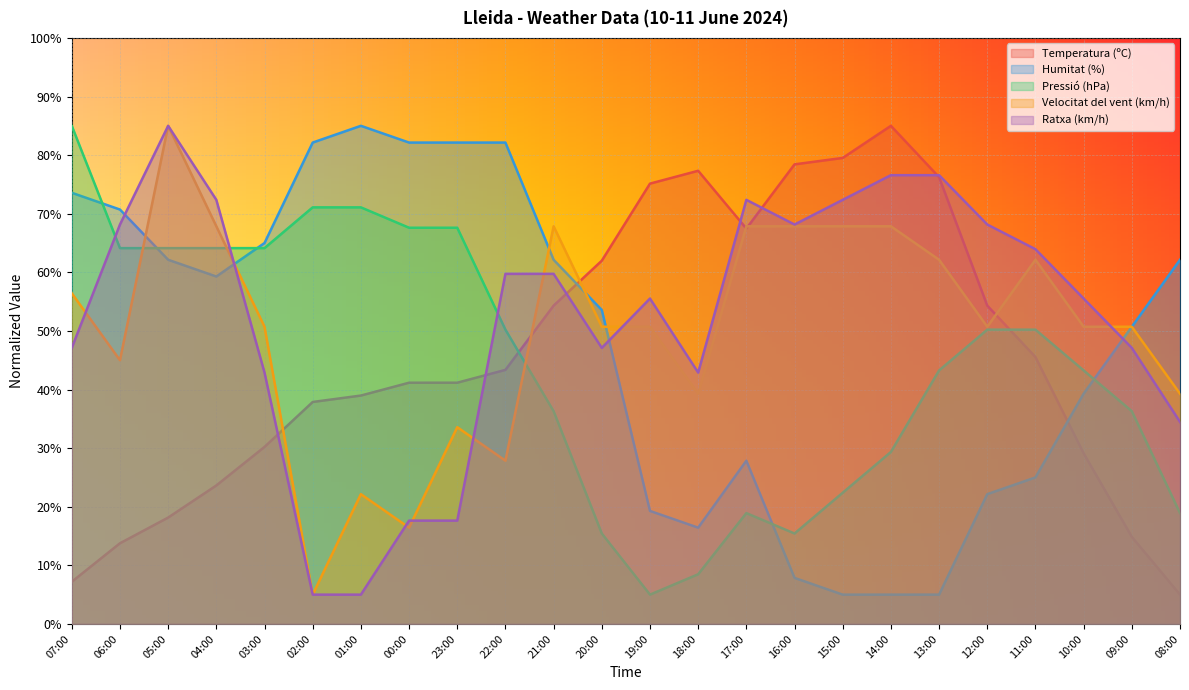

At which label does Ratxa (km/h) reach its peak?

05:00